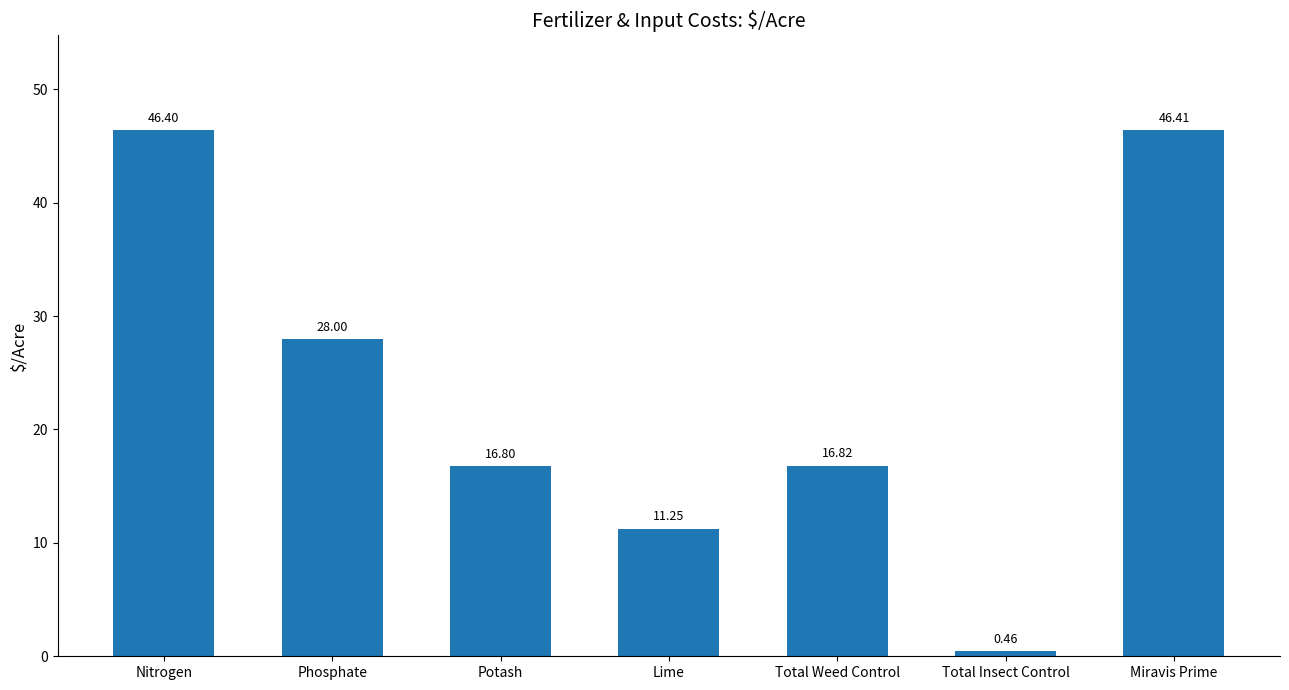

At which label is the value closest to 23?

Phosphate